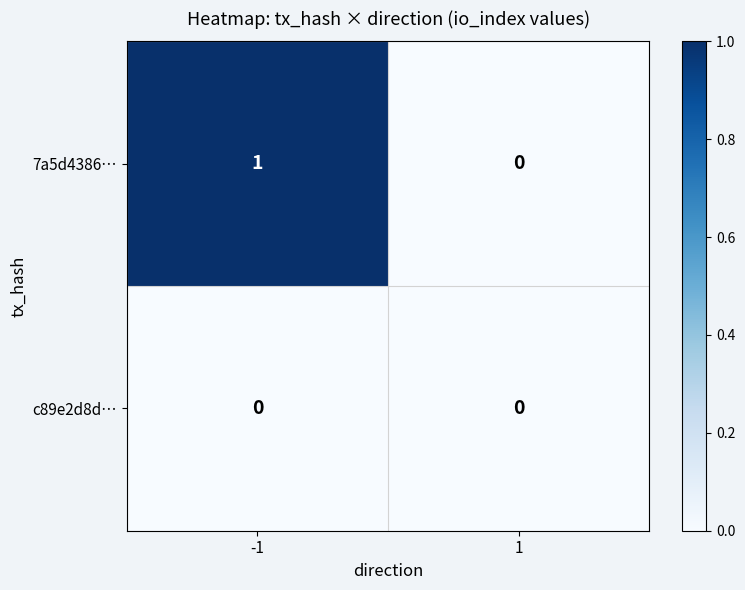

Which series has the largest total across all categories?

7a5d4386…